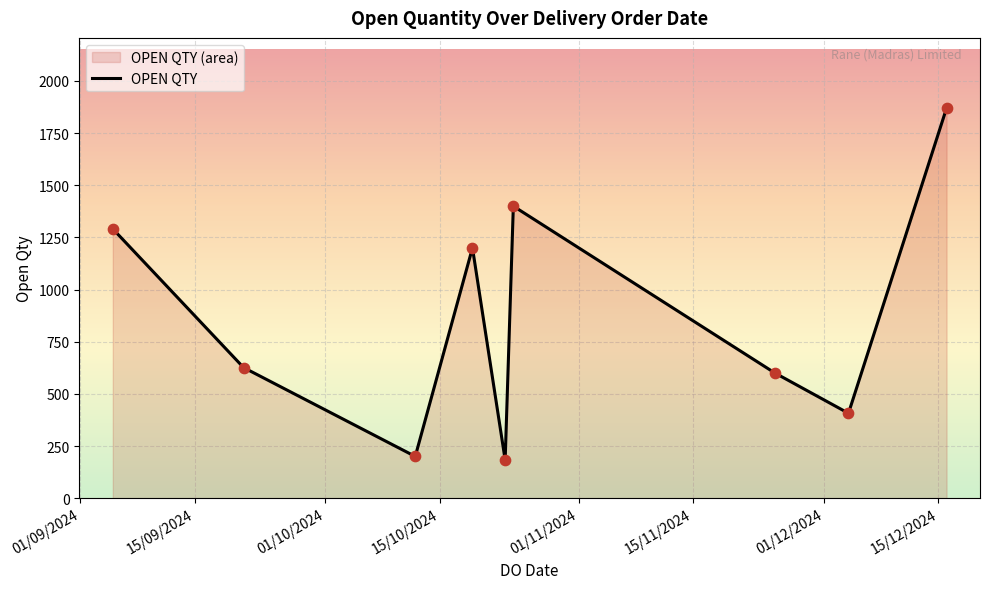

What is the difference between the maximum and minimum values?

1687